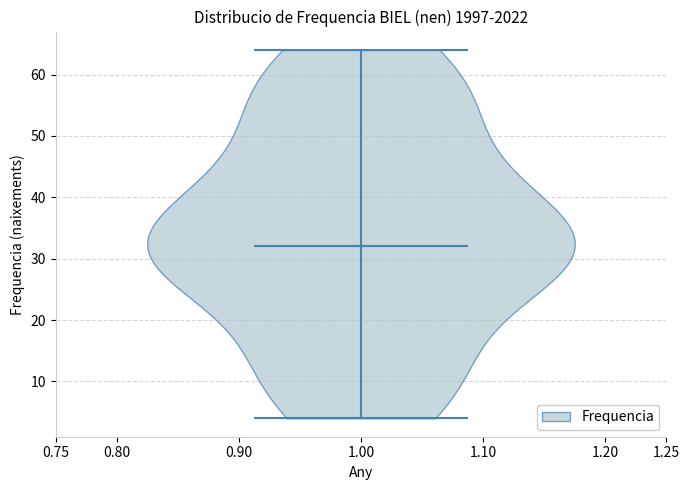

What is the highest point the violin at x = 1.00 reaches on the y-axis? The values are not printed on the chart, so give them approximately, as read against the axis.

64